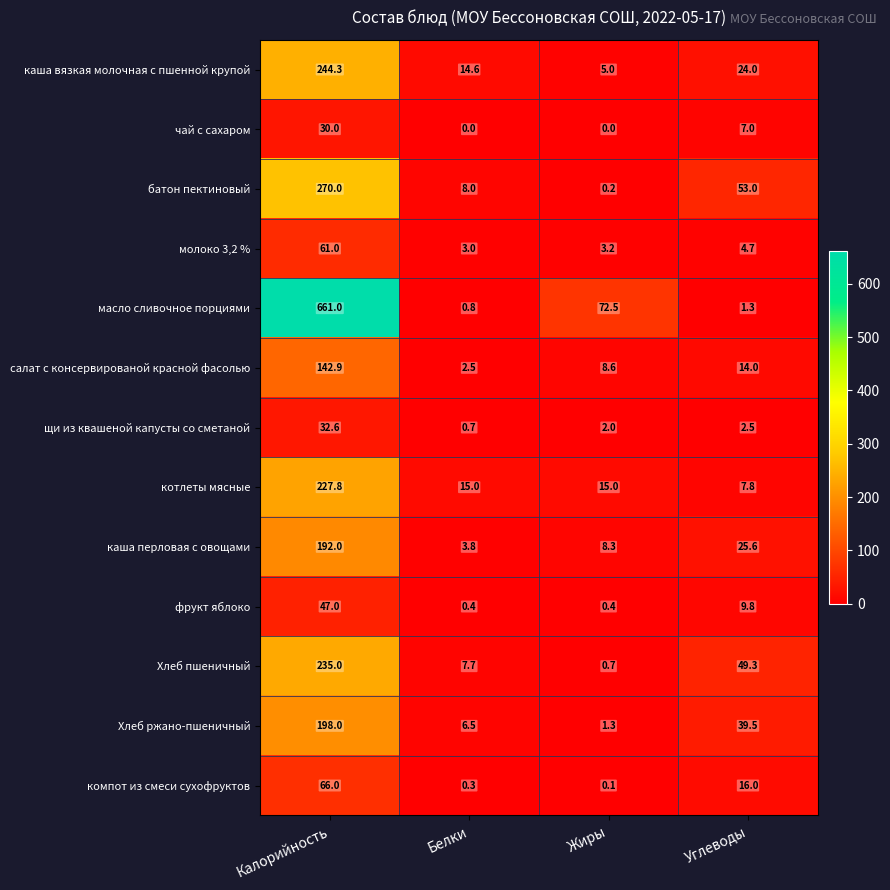

What is the highest value of the Хлеб пшеничный series?

235.0